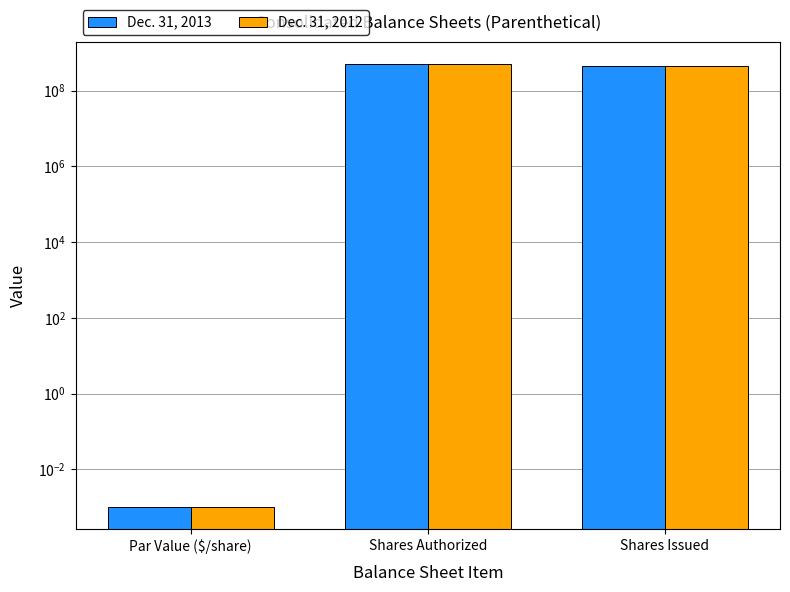

Are the bars horizontal?

No